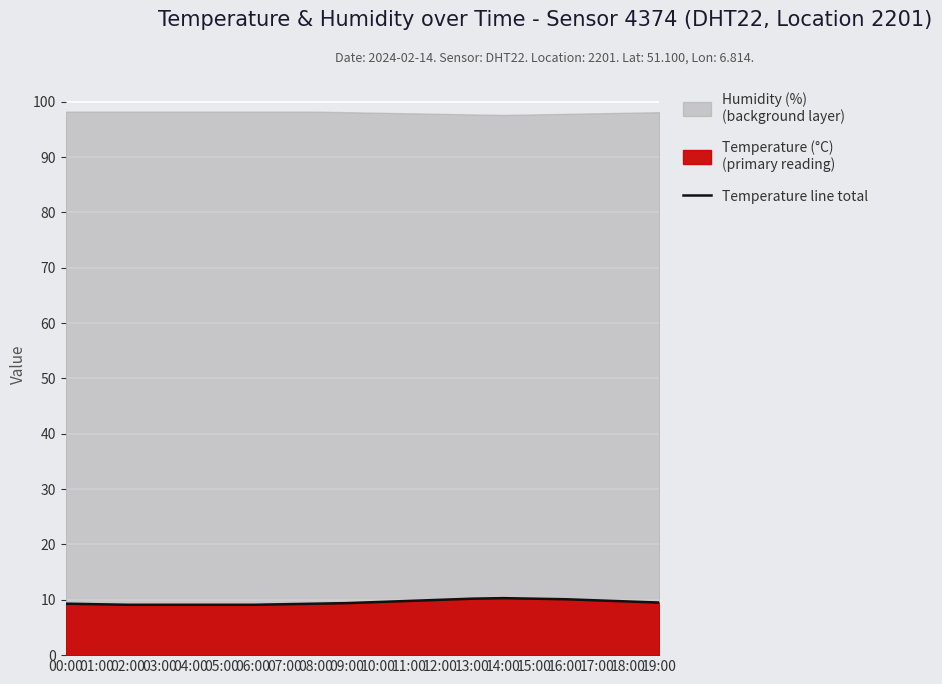

Which label corresponds to the smallest value in the chart?

02:00